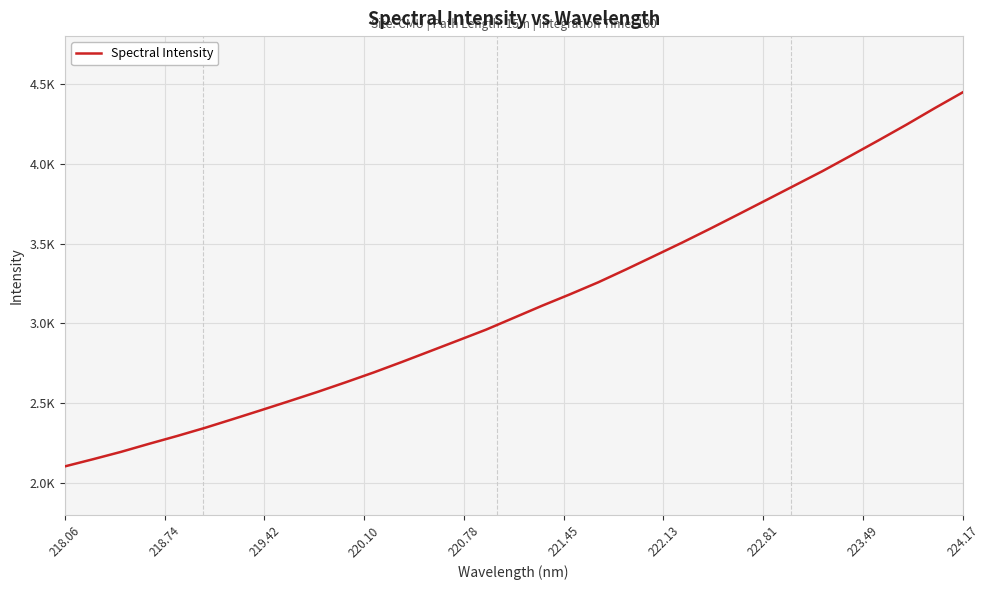

Is this an area chart (filled region under the line)?

No